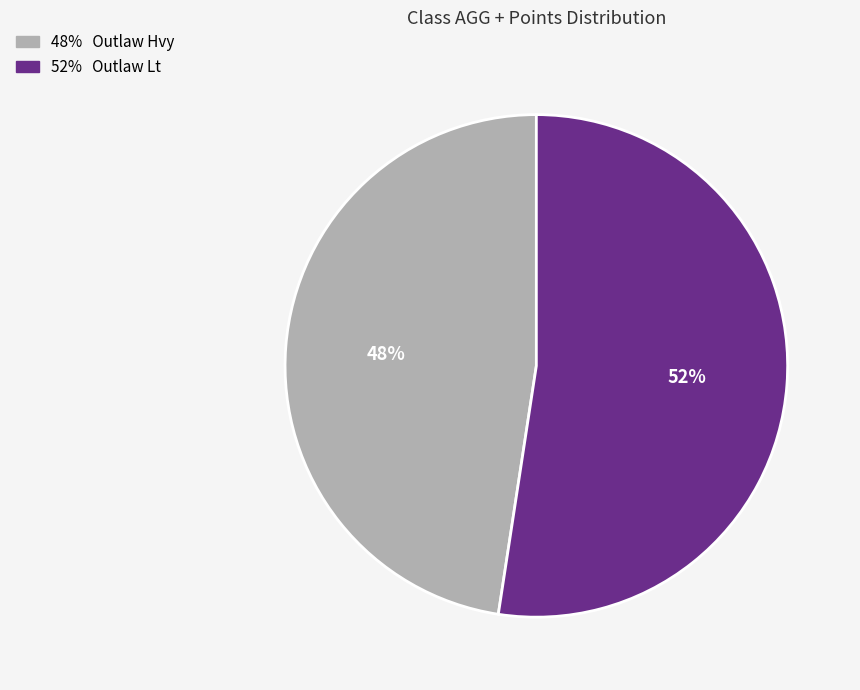

Is there a majority slice in this chart?

Yes